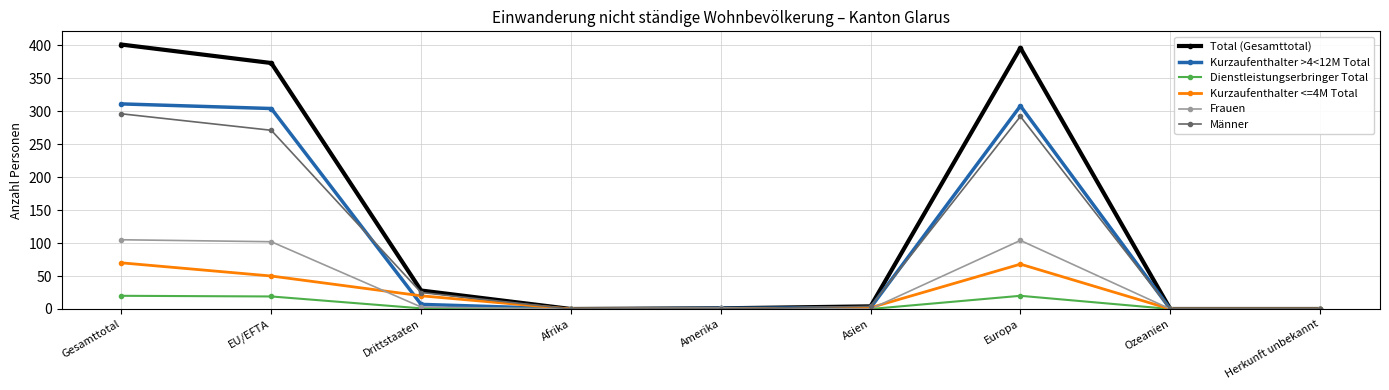

At which label is Total (Gesamttotal) closest to 200?

Drittstaaten